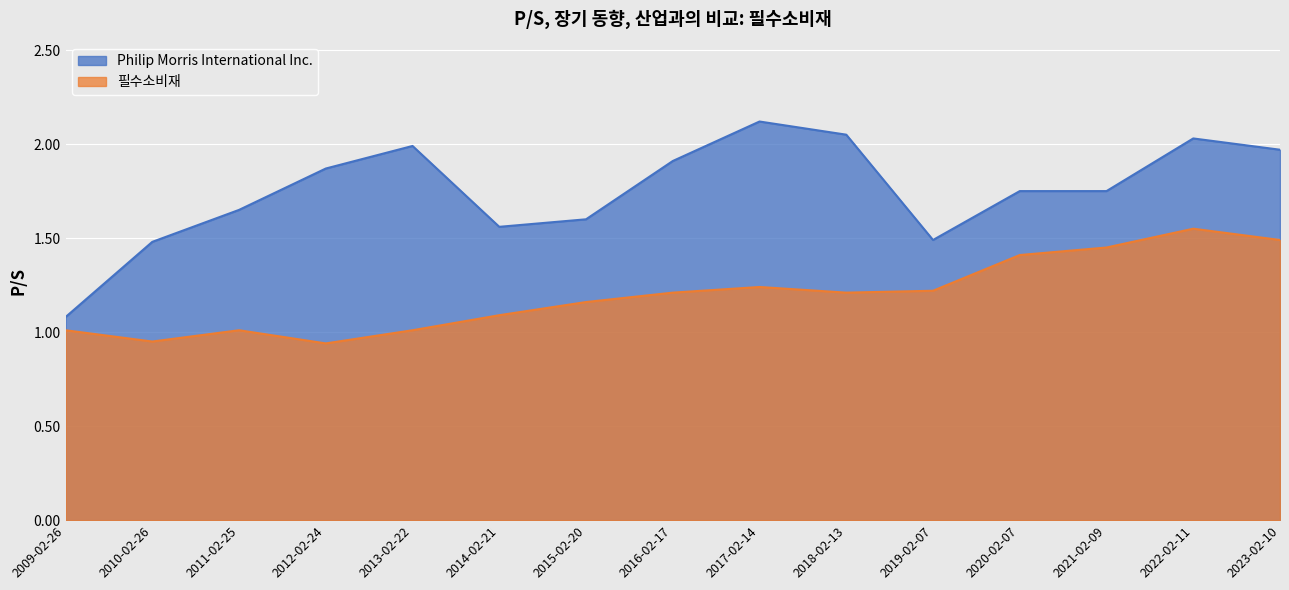

What is the approximate value of 필수소비재 at 2016-02-17?

1.2